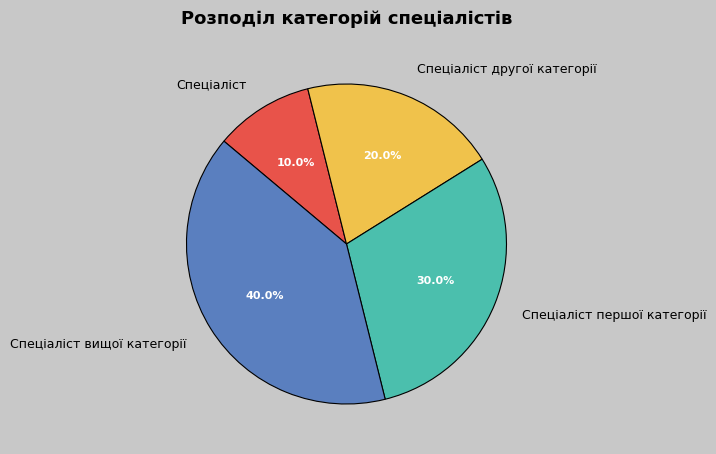

The Спеціаліст першої категорії slice represents 30% of the pie. True or false?

True